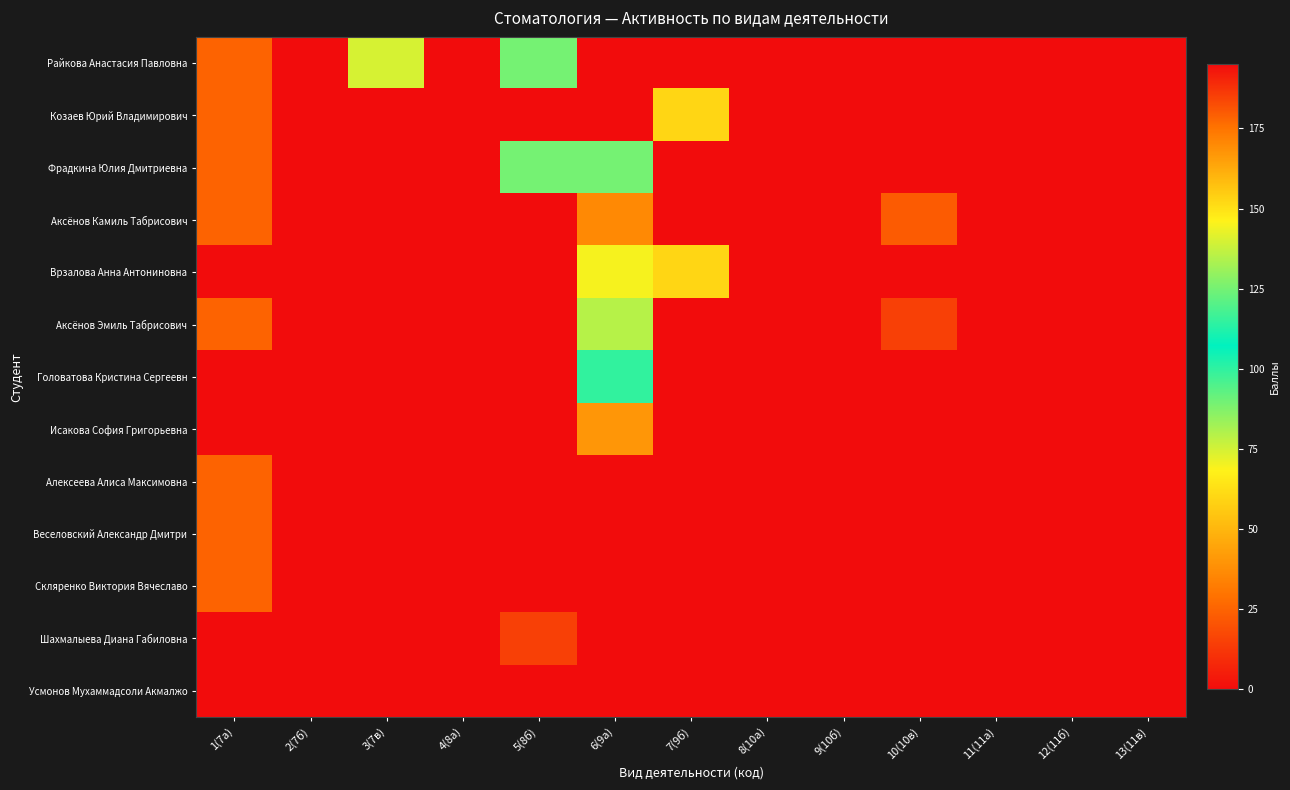

Reading right to left, transcribe all the data shown in this chart.

Райкова Анастасия Павловна: 13(11в)=0.0	12(11б)=0.0	11(11а)=0.0	10(10в)=0.0	9(10б)=0.0	8(10а)=0.0	7(9б)=0.0	6(9а)=0.0	5(8б)=125.0	4(8а)=0.0	3(7в)=140.0	2(7б)=0.0	1(7а)=25.0
Козаев Юрий Владимирович: 13(11в)=0.0	12(11б)=0.0	11(11а)=0.0	10(10в)=0.0	9(10б)=0.0	8(10а)=0.0	7(9б)=60.0	6(9а)=195.0	5(8б)=0.0	4(8а)=0.0	3(7в)=0.0	2(7б)=0.0	1(7а)=25.0
Фрадкина Юлия Дмитриевна: 13(11в)=0.0	12(11б)=0.0	11(11а)=0.0	10(10в)=0.0	9(10б)=0.0	8(10а)=0.0	7(9б)=0.0	6(9а)=125.0	5(8б)=125.0	4(8а)=0.0	3(7в)=0.0	2(7б)=0.0	1(7а)=25.0
Аксёнов Камиль Табрисович: 13(11в)=0.0	12(11б)=0.0	11(11а)=0.0	10(10в)=22.5	9(10б)=0.0	8(10а)=0.0	7(9б)=0.0	6(9а)=170.0	5(8б)=0.0	4(8а)=0.0	3(7в)=0.0	2(7б)=0.0	1(7а)=25.0
Врзалова Анна Антониновна: 13(11в)=0.0	12(11б)=0.0	11(11а)=0.0	10(10в)=0.0	9(10б)=0.0	8(10а)=0.0	7(9б)=60.0	6(9а)=145.0	5(8б)=0.0	4(8а)=0.0	3(7в)=0.0	2(7б)=0.0	1(7а)=0.0
Аксёнов Эмиль Табрисович: 13(11в)=0.0	12(11б)=0.0	11(11а)=0.0	10(10в)=15.0	9(10б)=0.0	8(10а)=0.0	7(9б)=0.0	6(9а)=135.0	5(8б)=0.0	4(8а)=0.0	3(7в)=0.0	2(7б)=0.0	1(7а)=25.0
Головатова Кристина Сергеевн: 13(11в)=0.0	12(11б)=0.0	11(11а)=0.0	10(10в)=0.0	9(10б)=0.0	8(10а)=0.0	7(9б)=0.0	6(9а)=115.0	5(8б)=0.0	4(8а)=0.0	3(7в)=0.0	2(7б)=0.0	1(7а)=0.0
Исакова София Григорьевна: 13(11в)=0.0	12(11б)=0.0	11(11а)=0.0	10(10в)=0.0	9(10б)=0.0	8(10а)=0.0	7(9б)=0.0	6(9а)=40.0	5(8б)=0.0	4(8а)=0.0	3(7в)=0.0	2(7б)=0.0	1(7а)=0.0
Алексеева Алиса Максимовна: 13(11в)=0.0	12(11б)=0.0	11(11а)=0.0	10(10в)=0.0	9(10б)=0.0	8(10а)=0.0	7(9б)=0.0	6(9а)=0.0	5(8б)=0.0	4(8а)=0.0	3(7в)=0.0	2(7б)=0.0	1(7а)=25.0
Веселовский Александр Дмитри: 13(11в)=0.0	12(11б)=0.0	11(11а)=0.0	10(10в)=0.0	9(10б)=0.0	8(10а)=0.0	7(9б)=0.0	6(9а)=0.0	5(8б)=0.0	4(8а)=0.0	3(7в)=0.0	2(7б)=0.0	1(7а)=25.0
Скляренко Виктория Вячеславо: 13(11в)=0.0	12(11б)=0.0	11(11а)=0.0	10(10в)=0.0	9(10б)=0.0	8(10а)=0.0	7(9б)=0.0	6(9а)=0.0	5(8б)=0.0	4(8а)=0.0	3(7в)=0.0	2(7б)=0.0	1(7а)=25.0
Шахмалыева Диана Габиловна: 13(11в)=0.0	12(11б)=0.0	11(11а)=0.0	10(10в)=0.0	9(10б)=0.0	8(10а)=0.0	7(9б)=0.0	6(9а)=0.0	5(8б)=15.0	4(8а)=0.0	3(7в)=0.0	2(7б)=0.0	1(7а)=0.0
Усмонов Мухаммадсоли Акмалжо: 13(11в)=0.0	12(11б)=0.0	11(11а)=0.0	10(10в)=0.0	9(10б)=0.0	8(10а)=0.0	7(9б)=0.0	6(9а)=0.0	5(8б)=0.0	4(8а)=0.0	3(7в)=0.0	2(7б)=0.0	1(7а)=0.0